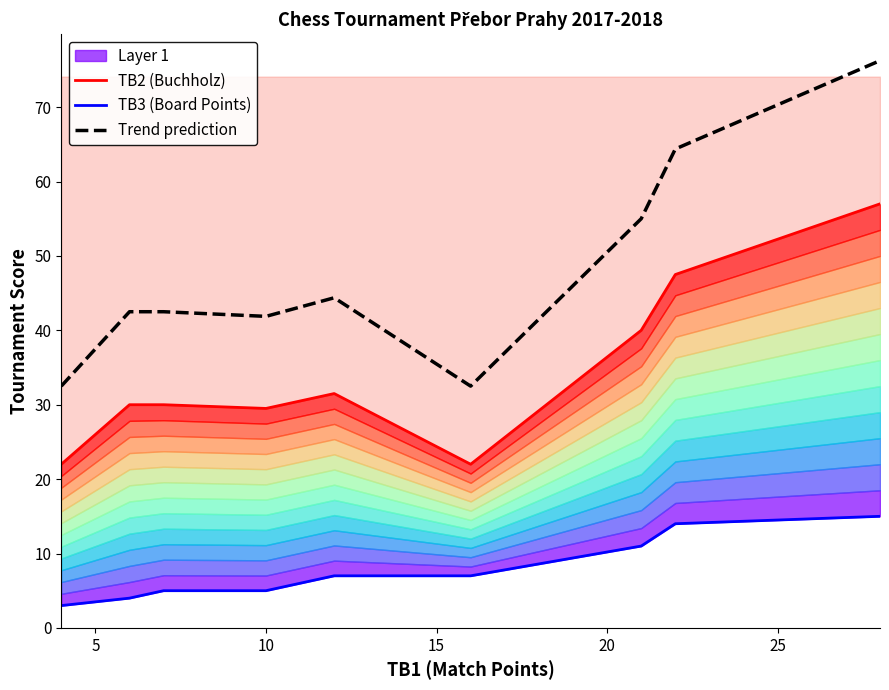

What is the lowest value of the Trend prediction series?

32.5